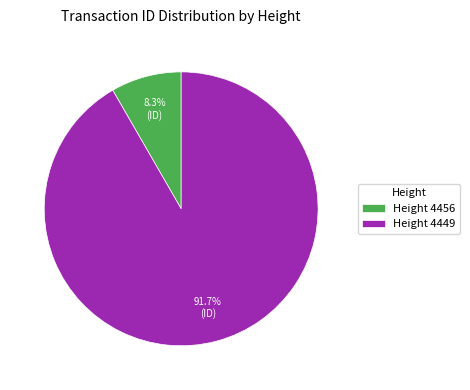

Is Height 4449 the majority of the pie?

Yes